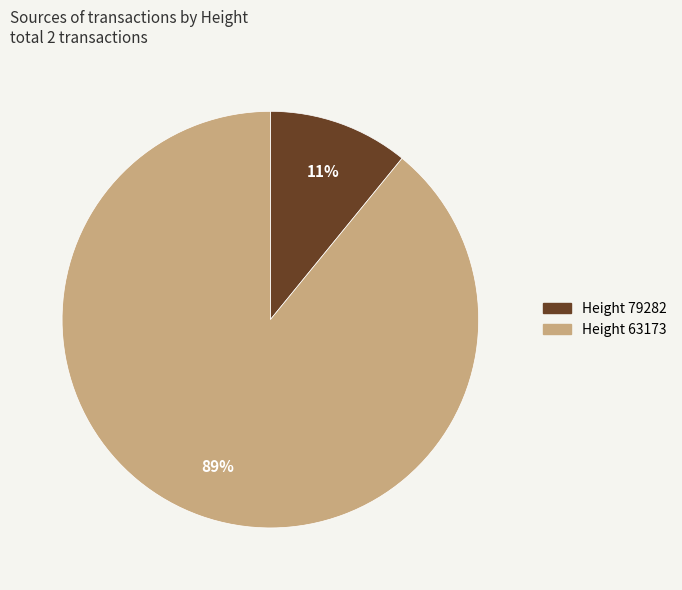

To the nearest percent, what is the average slice percentage?

50%